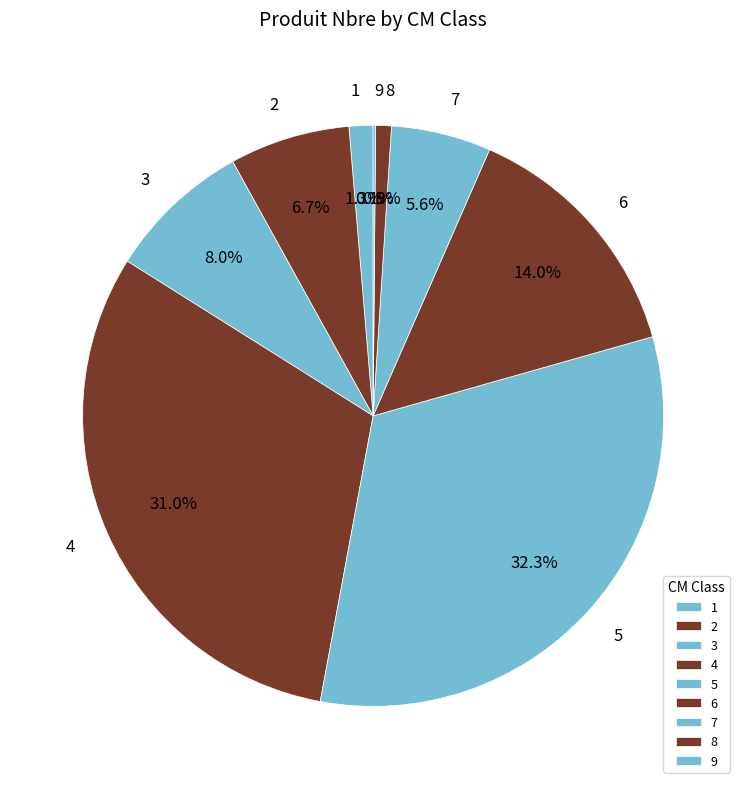

Which slice is the largest?

5